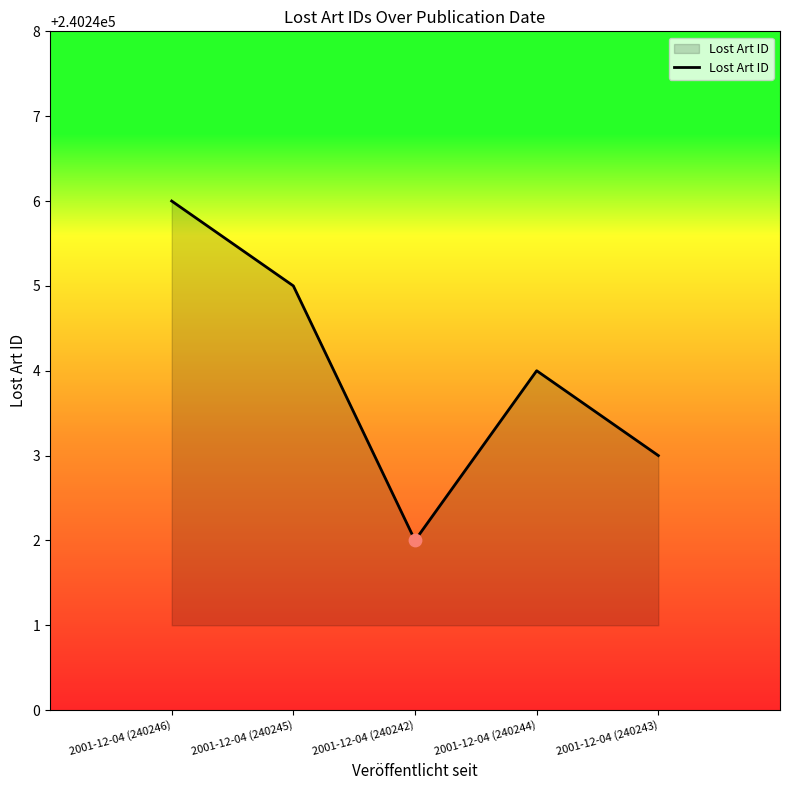

Between 2001-12-04 (240242) and 2001-12-04 (240246), which is larger?

2001-12-04 (240246)